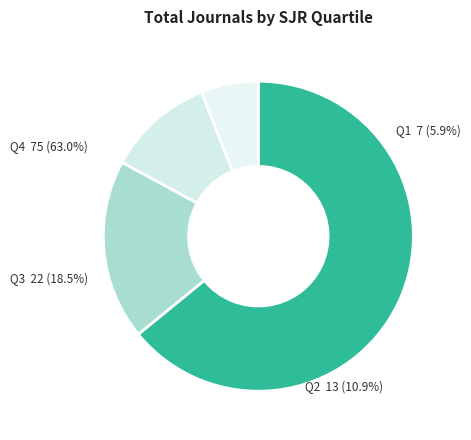

How many slices are in this pie chart?

4